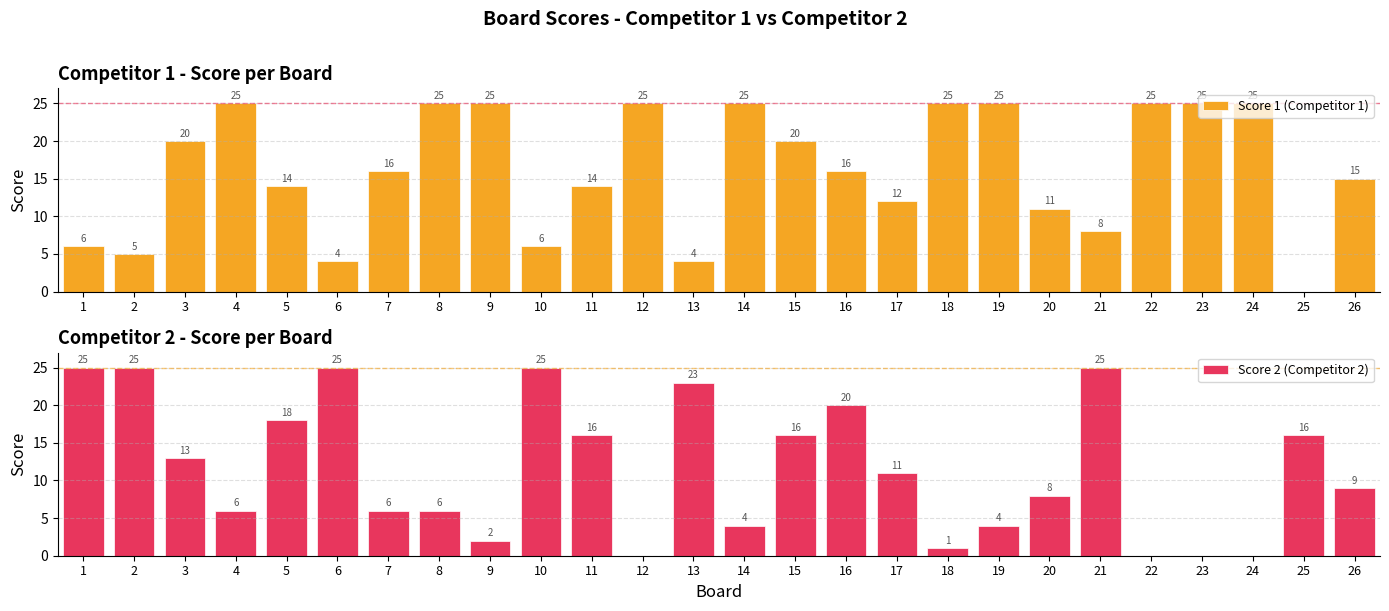

Does the chart contain stacked bars?

No